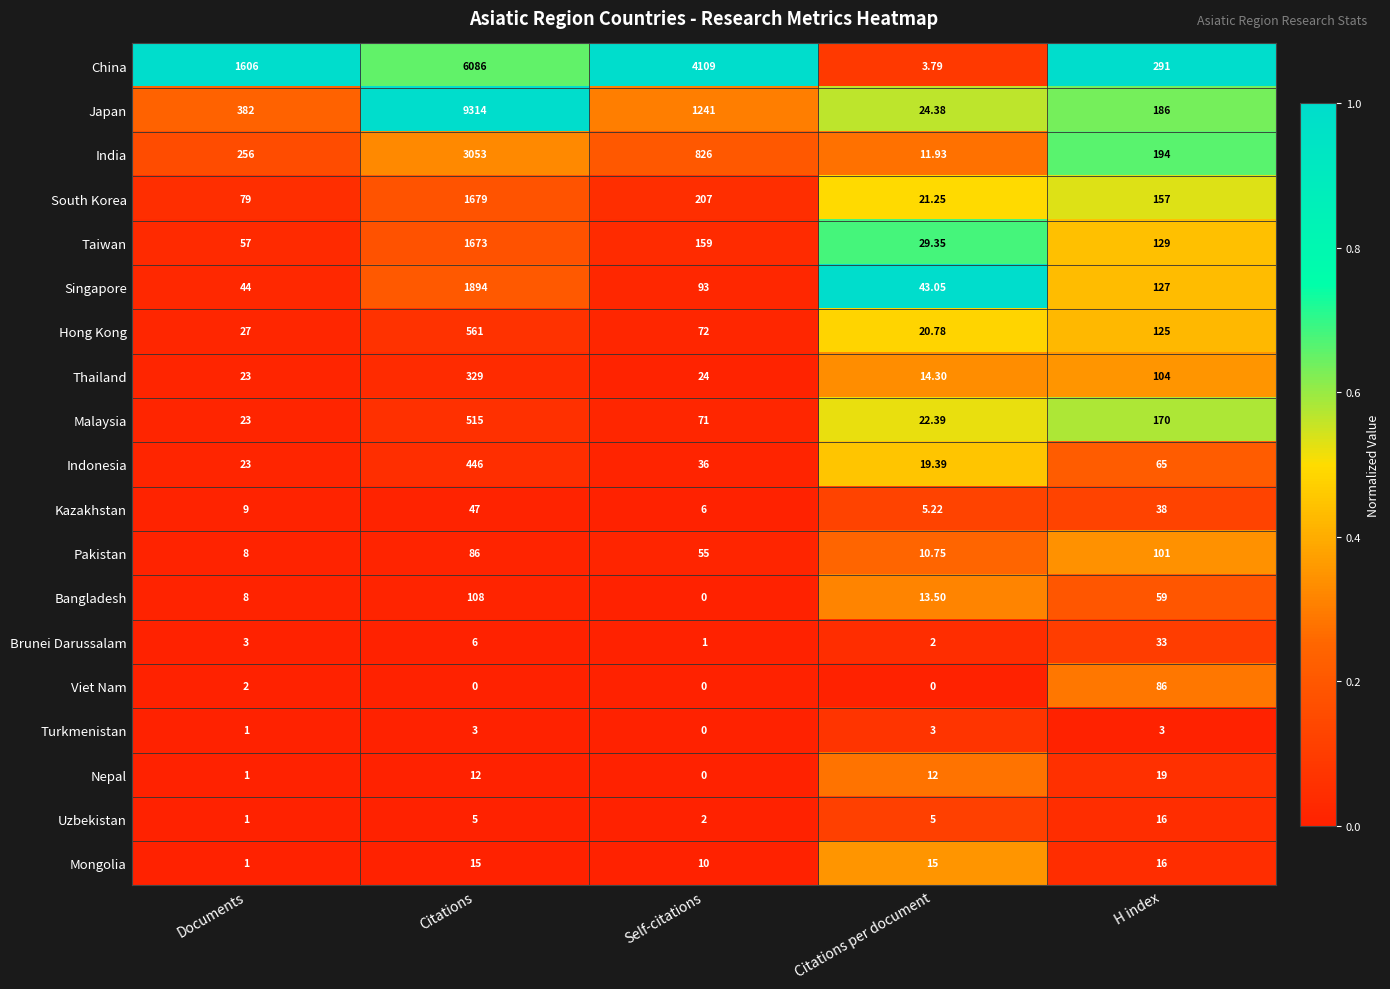

At which label does Taiwan first exceed 129?

Citations